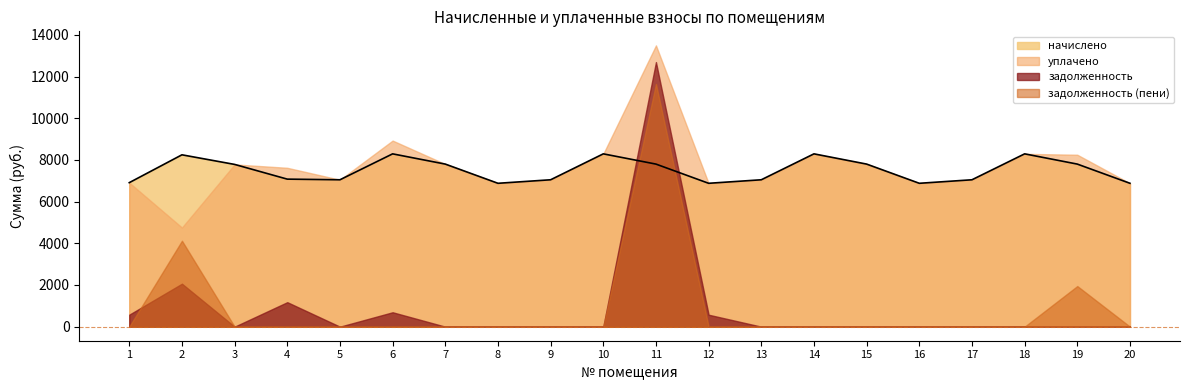

How many intersections are there between задолженность and задолженность (пени)?

1